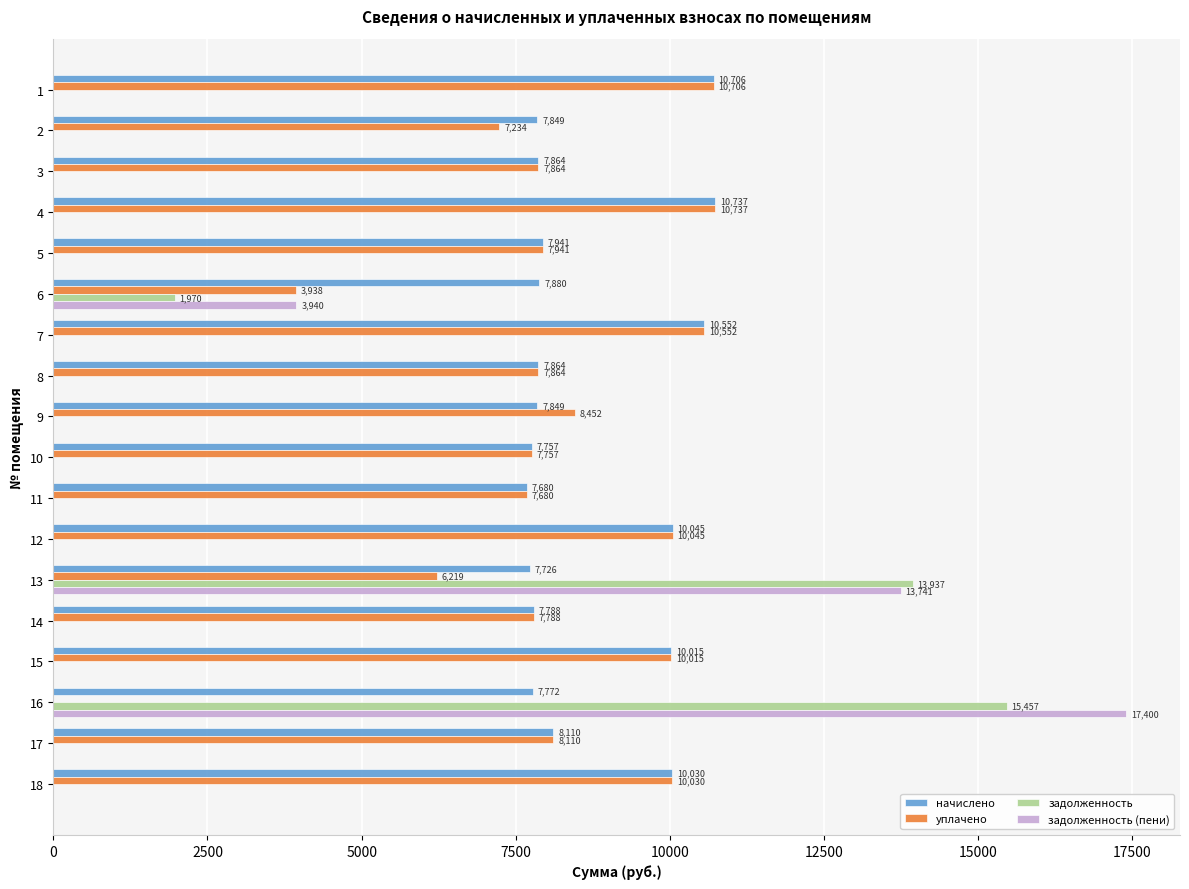

Which category has the highest value in the начислено series?

4